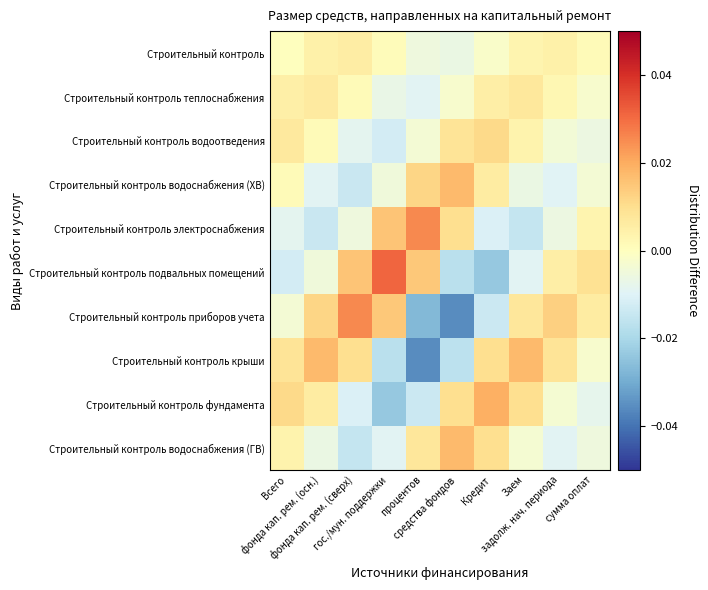

Which series has the largest total across all categories?

Строительный контроль подвальных помещений